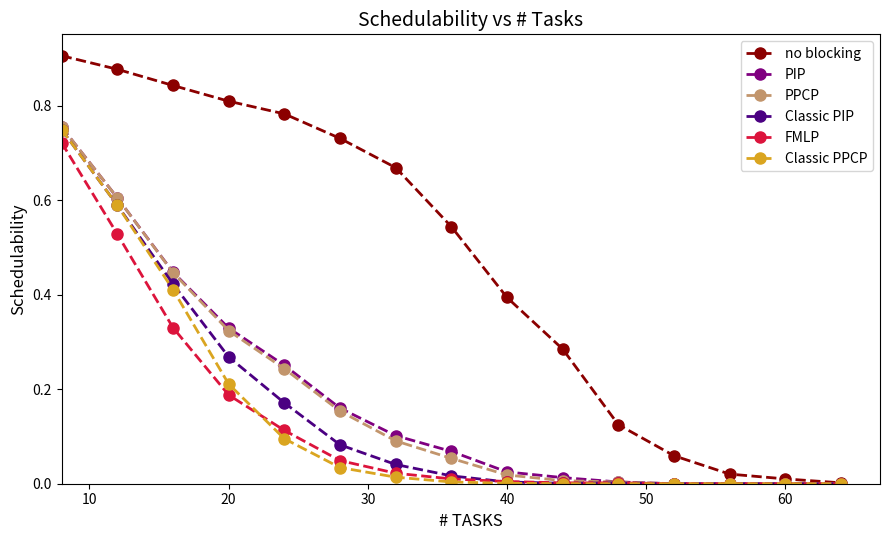

Which series has the largest range (max minus min)?

no blocking